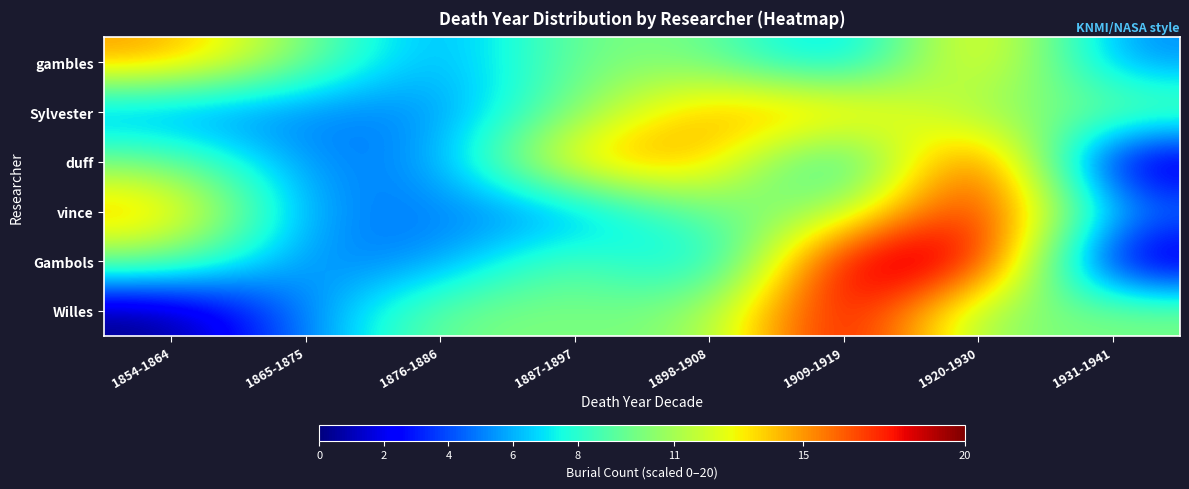

Reading left to right, transcribe all the data shown in this chart.

gambles: 1854-1864=15	1865-1875=10	1876-1886=5	1887-1897=10	1898-1908=10	1909-1919=5	1920-1930=15	1931-1941=5
Sylvester: 1854-1864=5	1865-1875=5	1876-1886=5	1887-1897=10	1898-1908=15	1909-1919=15	1920-1930=10	1931-1941=10
duff: 1854-1864=10	1865-1875=5	1876-1886=5	1887-1897=15	1898-1908=15	1909-1919=5	1920-1930=20	1931-1941=0
vince: 1854-1864=15	1865-1875=5	1876-1886=5	1887-1897=5	1898-1908=10	1909-1919=10	1920-1930=20	1931-1941=5
Gambols: 1854-1864=10	1865-1875=5	1876-1886=5	1887-1897=10	1898-1908=5	1909-1919=20	1920-1930=20	1931-1941=0
Willes: 1854-1864=0	1865-1875=5	1876-1886=10	1887-1897=10	1898-1908=10	1909-1919=20	1920-1930=10	1931-1941=10